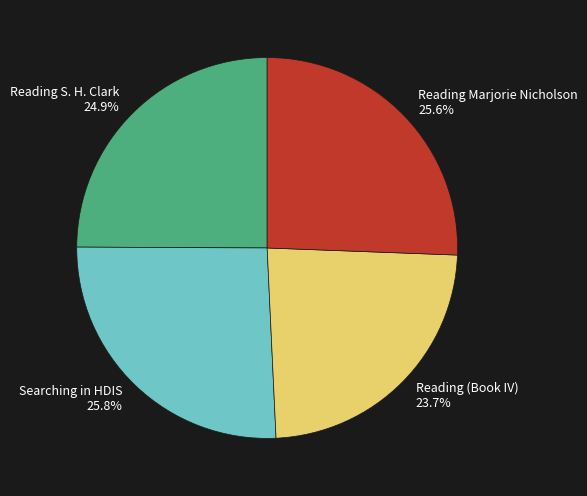

To the nearest percent, what is the average slice percentage?

25%